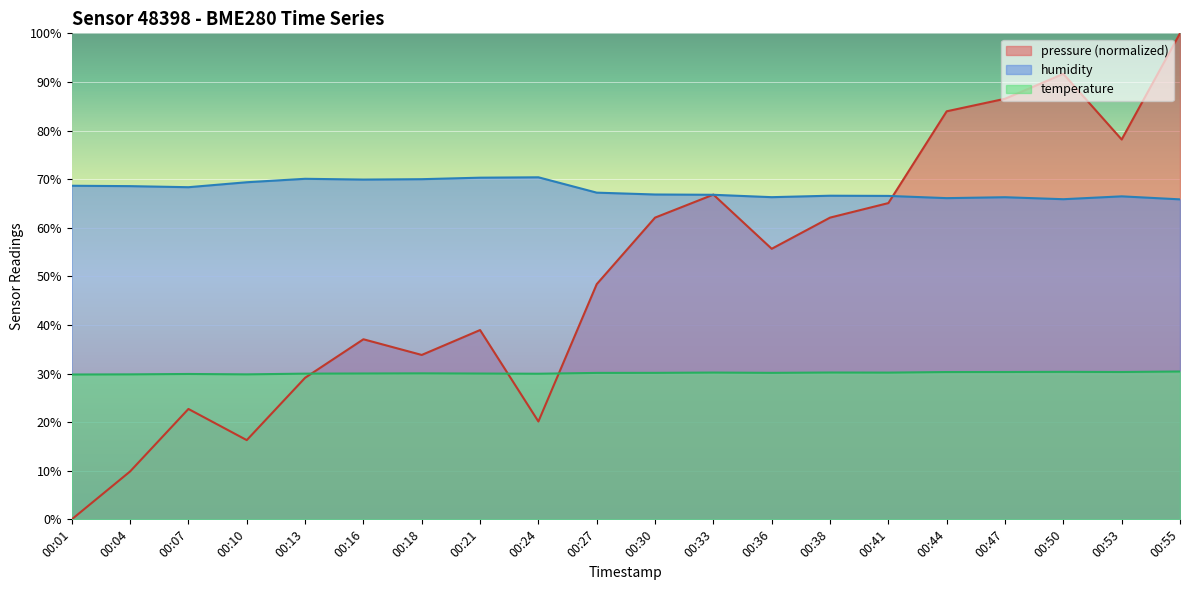

How many values in the pressure series exceed 55?

10